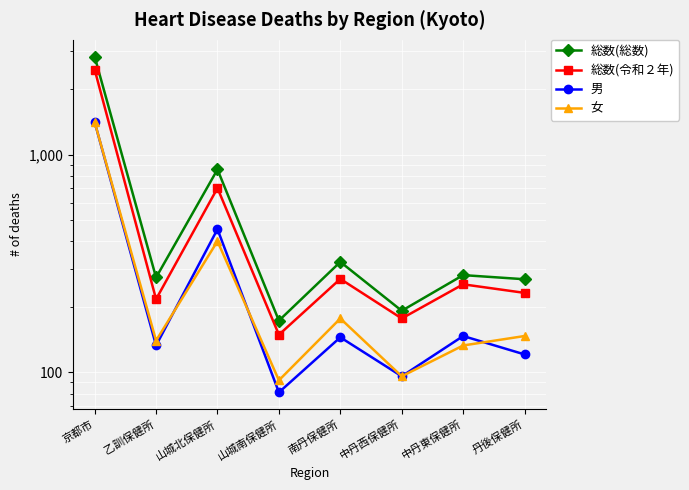

At which label does 総数(総数) reach its peak?

京都市